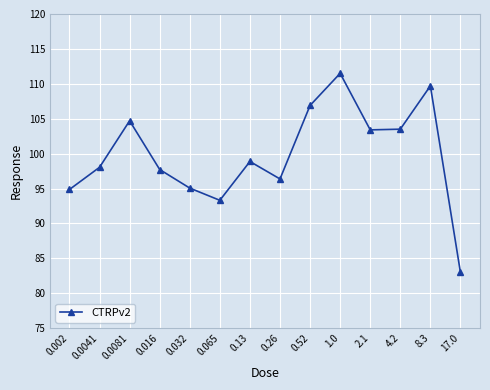

How many lines are shown in the chart?

1